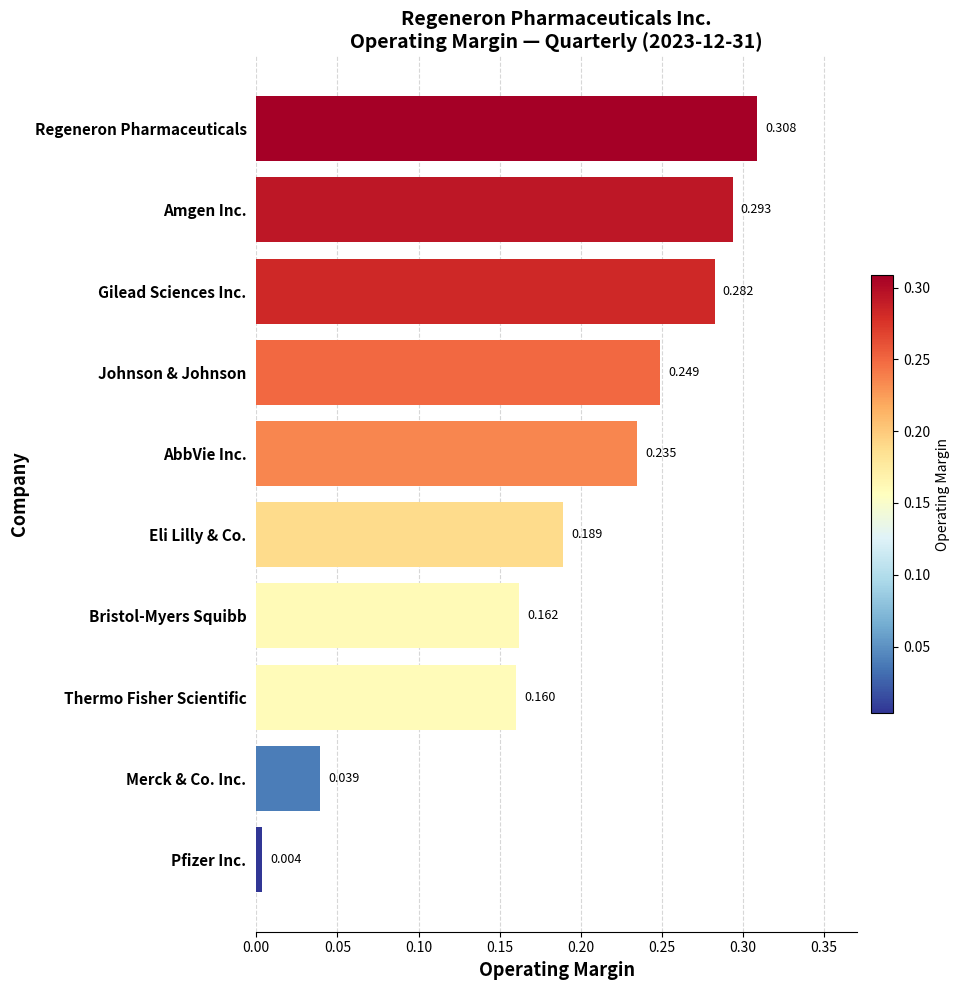

What is the label of the 2nd bar from the top?

Amgen Inc.